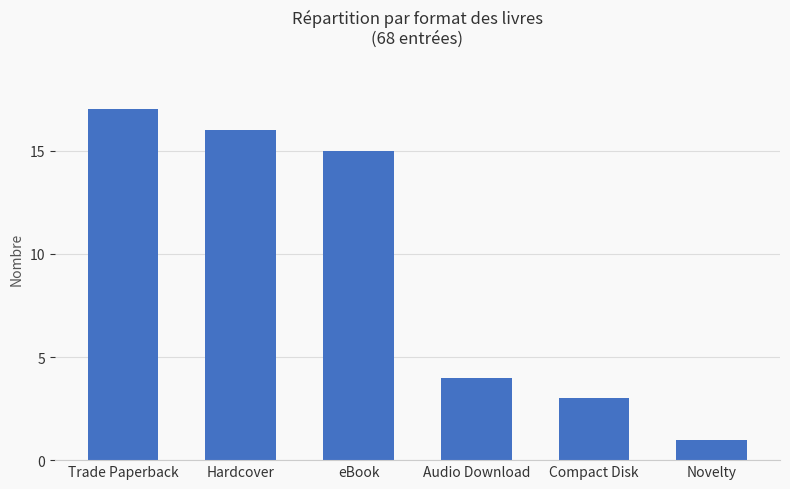

What is the minimum value shown in the chart?

1